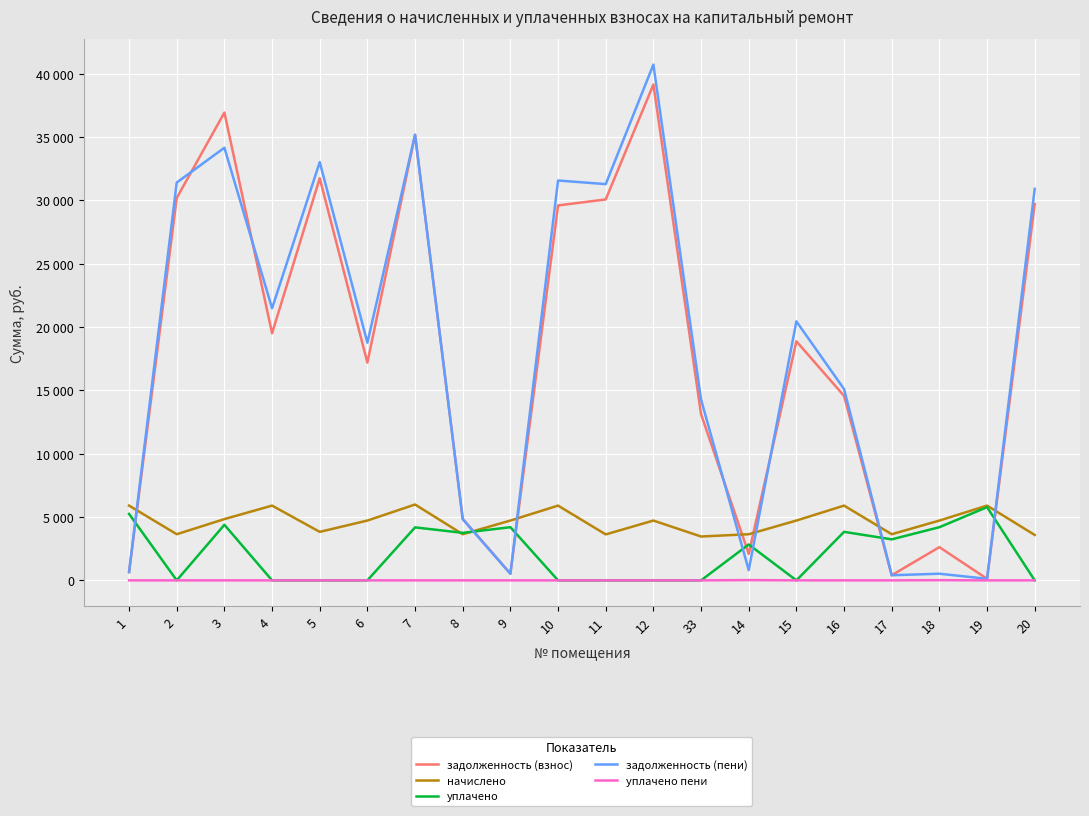

Which series has the largest total across all categories?

задолженность (пени)